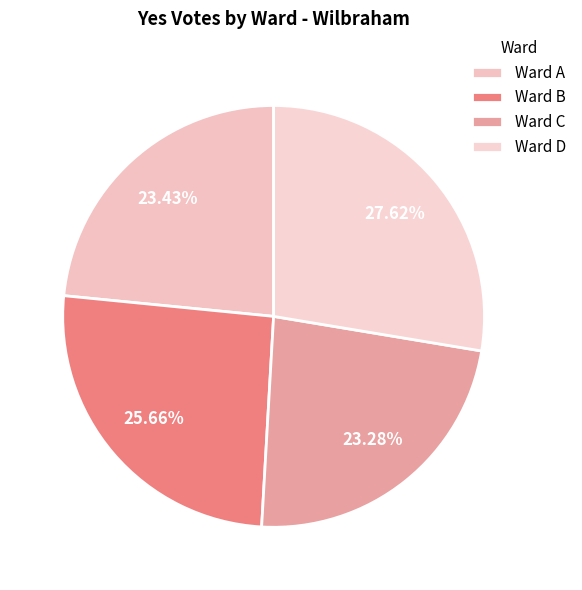

How much of the chart is everything except Ward A?

76.6%